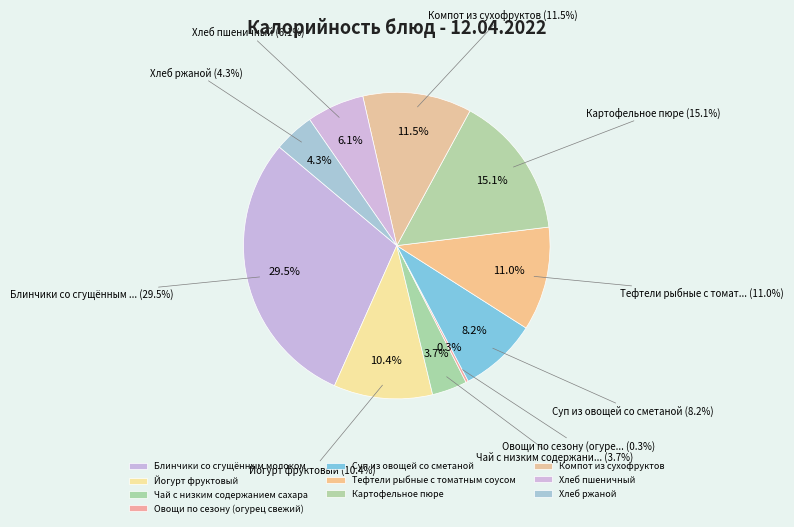

To the nearest percent, what is the average slice percentage?

10%